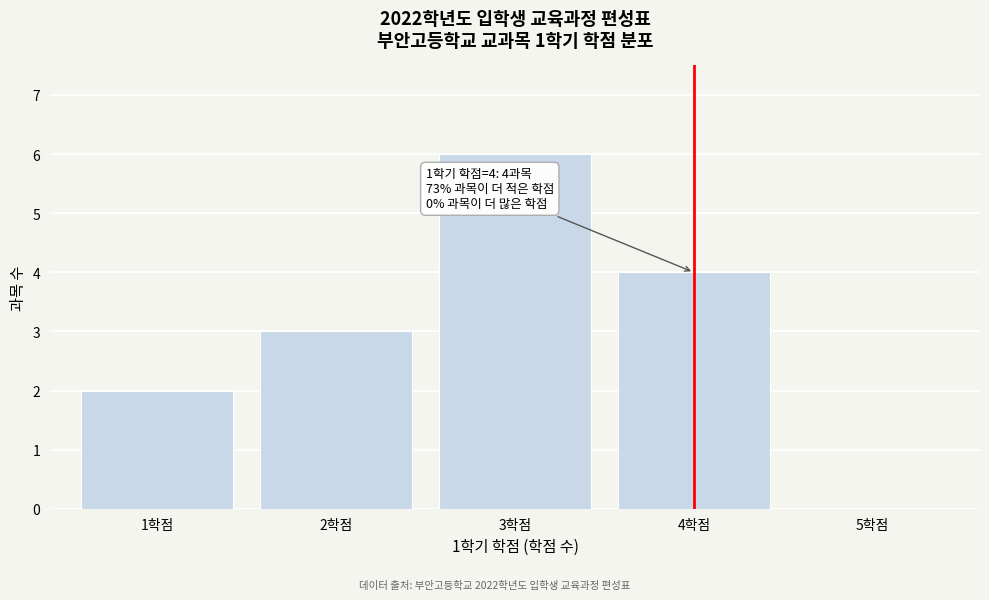

Reading right to left, transcribe all the data shown in this chart.

5학점=0	4학점=4	3학점=6	2학점=3	1학점=2